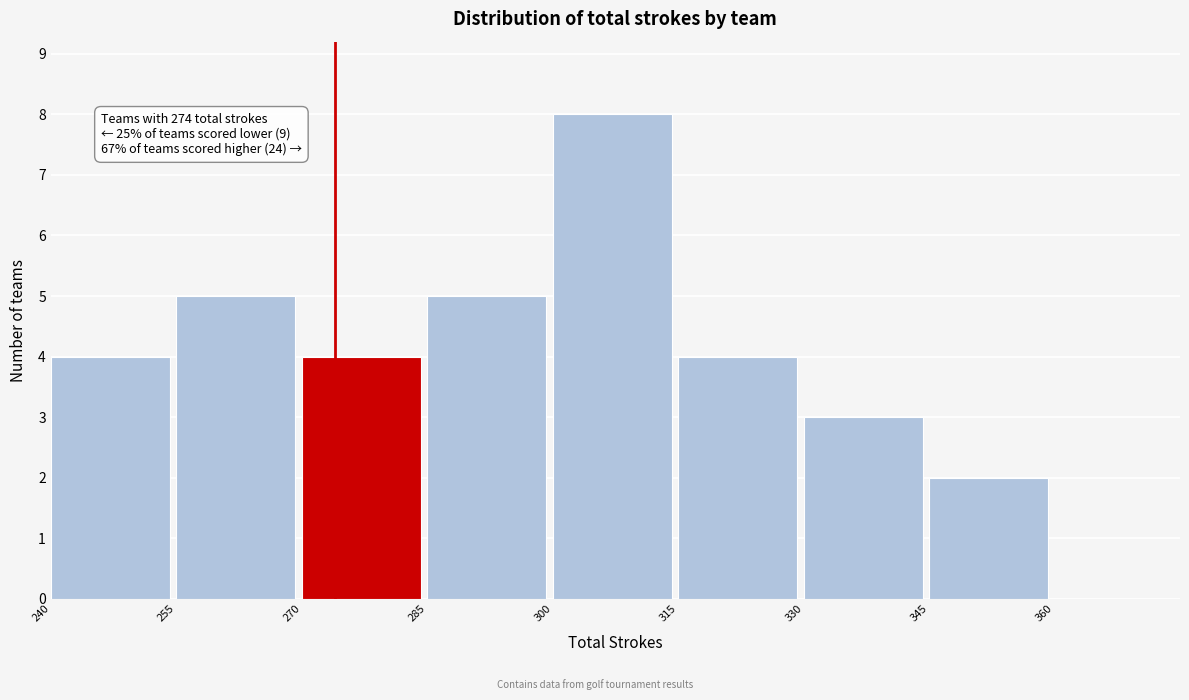

Which range on the x-axis has the tallest bar?

300 to 315